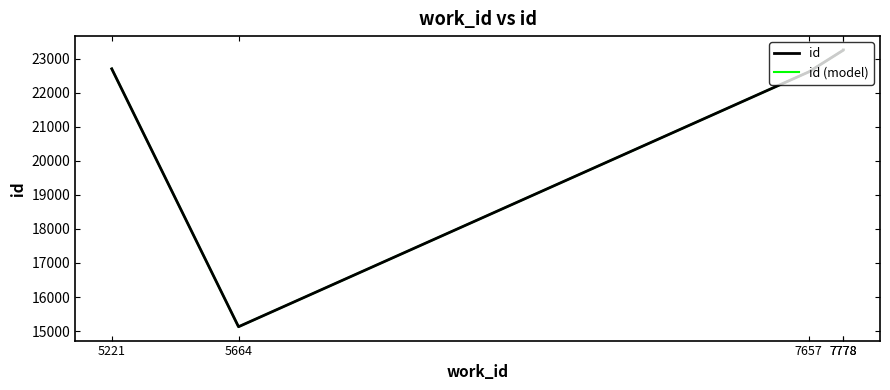

The value of id (model) at 7778 is 23248. True or false?

True